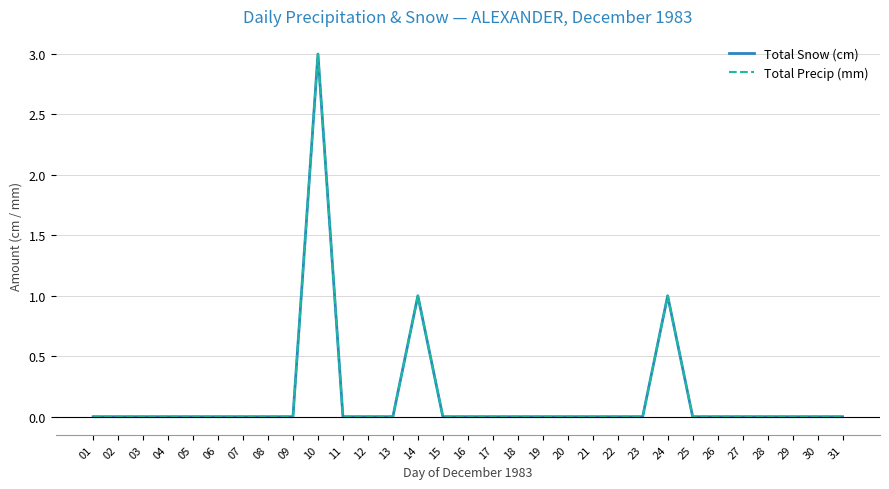

What is the sum of all Total Precip (mm) values?

5